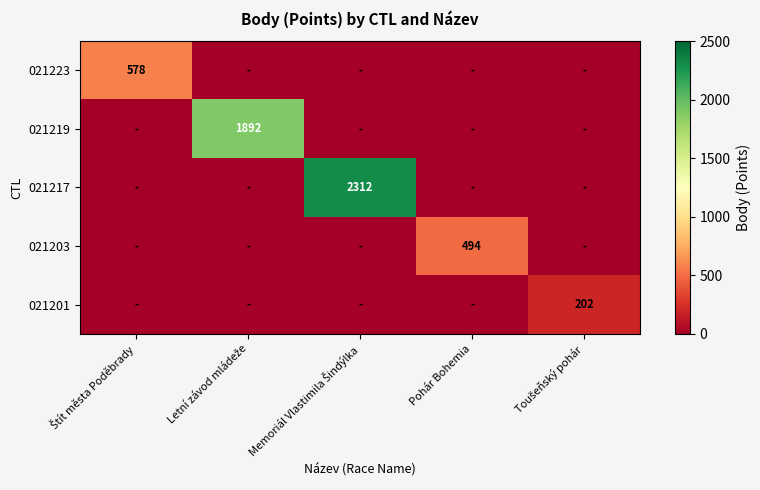

Which series has the largest total across all categories?

021217